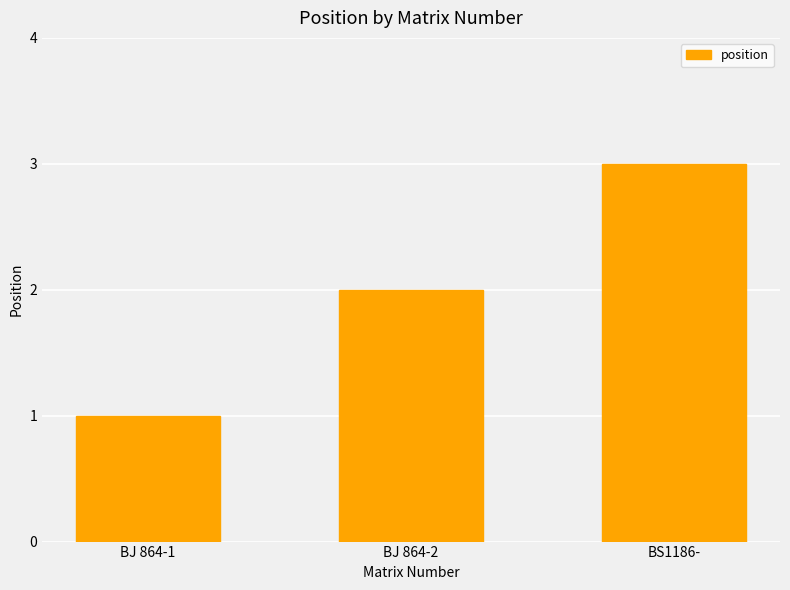

How many bars are there in total?

3